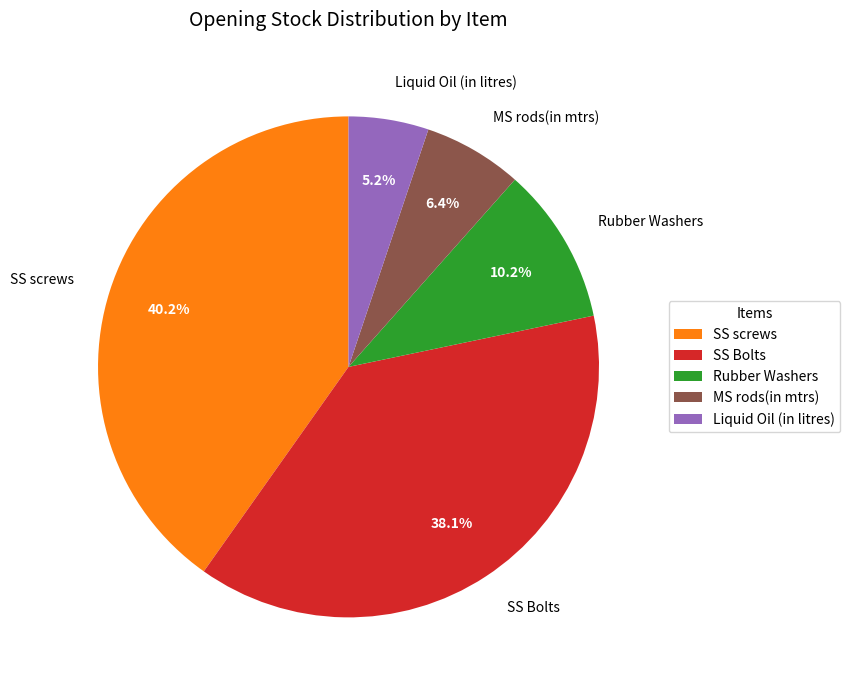

Do MS rods(in mtrs) and SS Bolts together represent more than half of the pie?

No